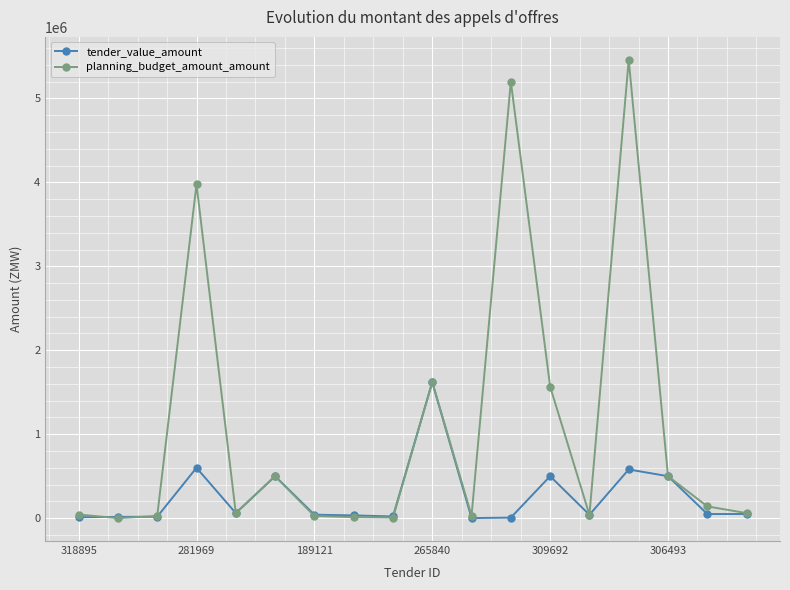

What is the maximum value shown in the chart?

5460000.0